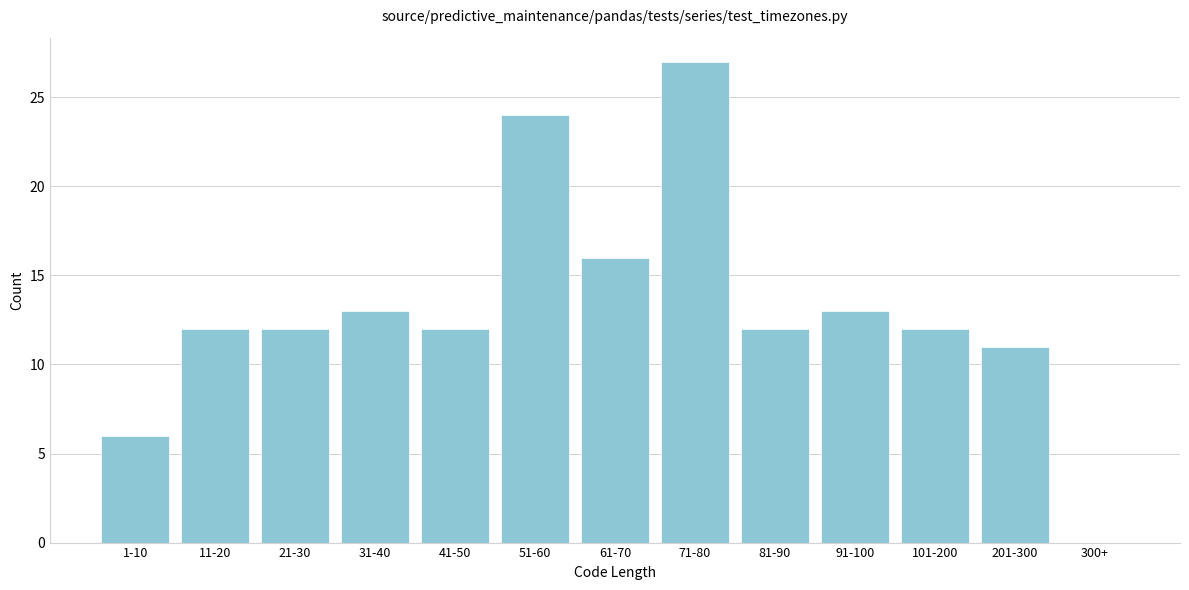

Reading left to right, extract all data points from this chart.

1-10=6	11-20=12	21-30=12	31-40=13	41-50=12	51-60=24	61-70=16	71-80=27	81-90=12	91-100=13	101-200=12	201-300=11	300+=0